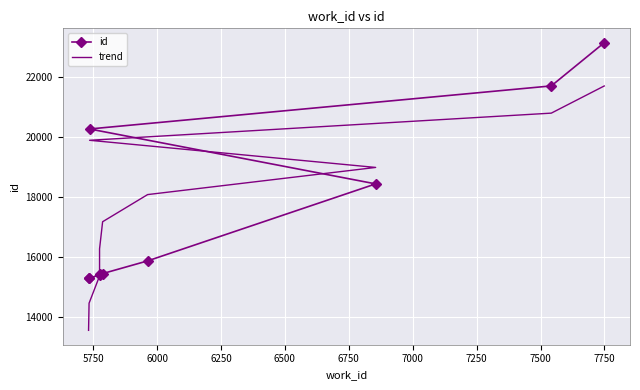

Which series has the largest range (max minus min)?

trend